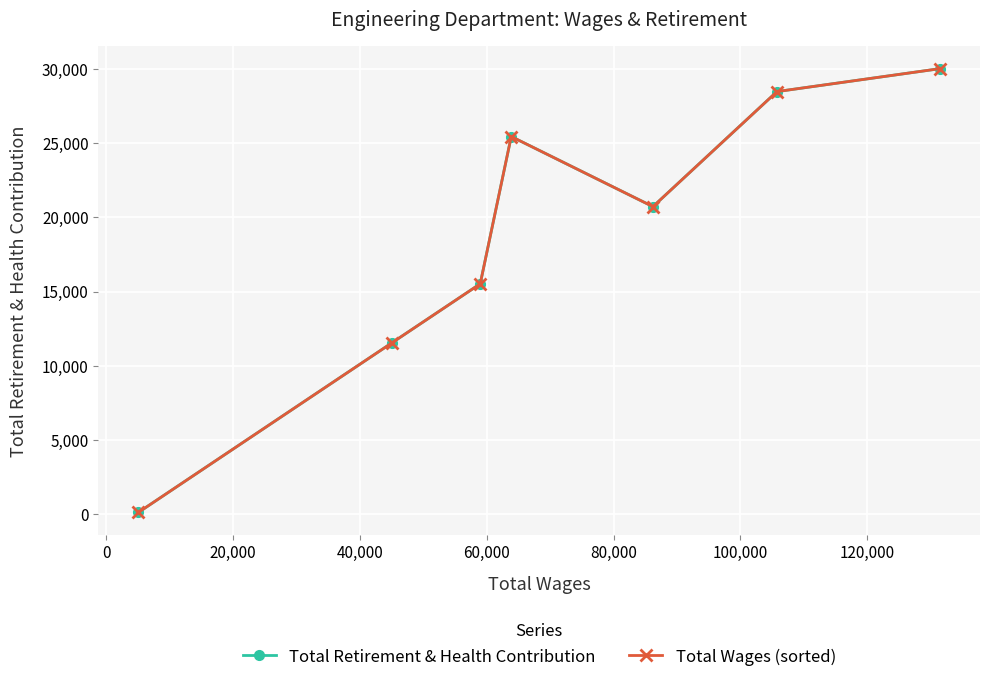

What is the difference between the maximum and second lowest values in the Total Wages (sorted) series?

18464